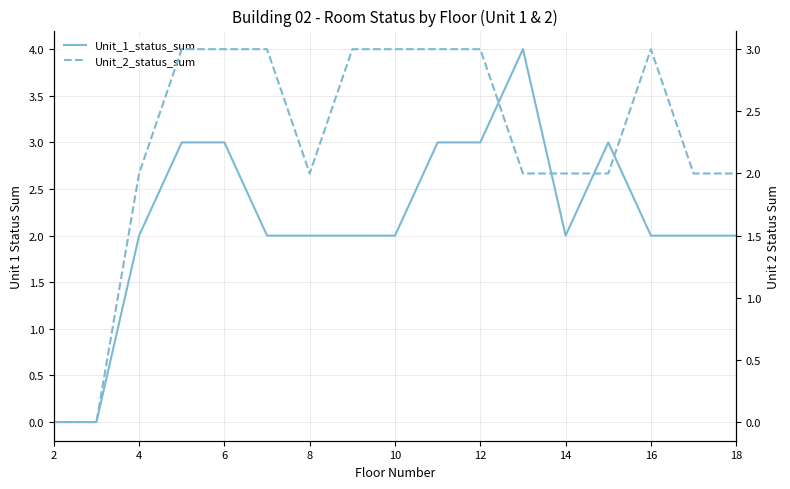

True or false: Unit_2_status_sum and Unit_1_status_sum cross at least once.

True